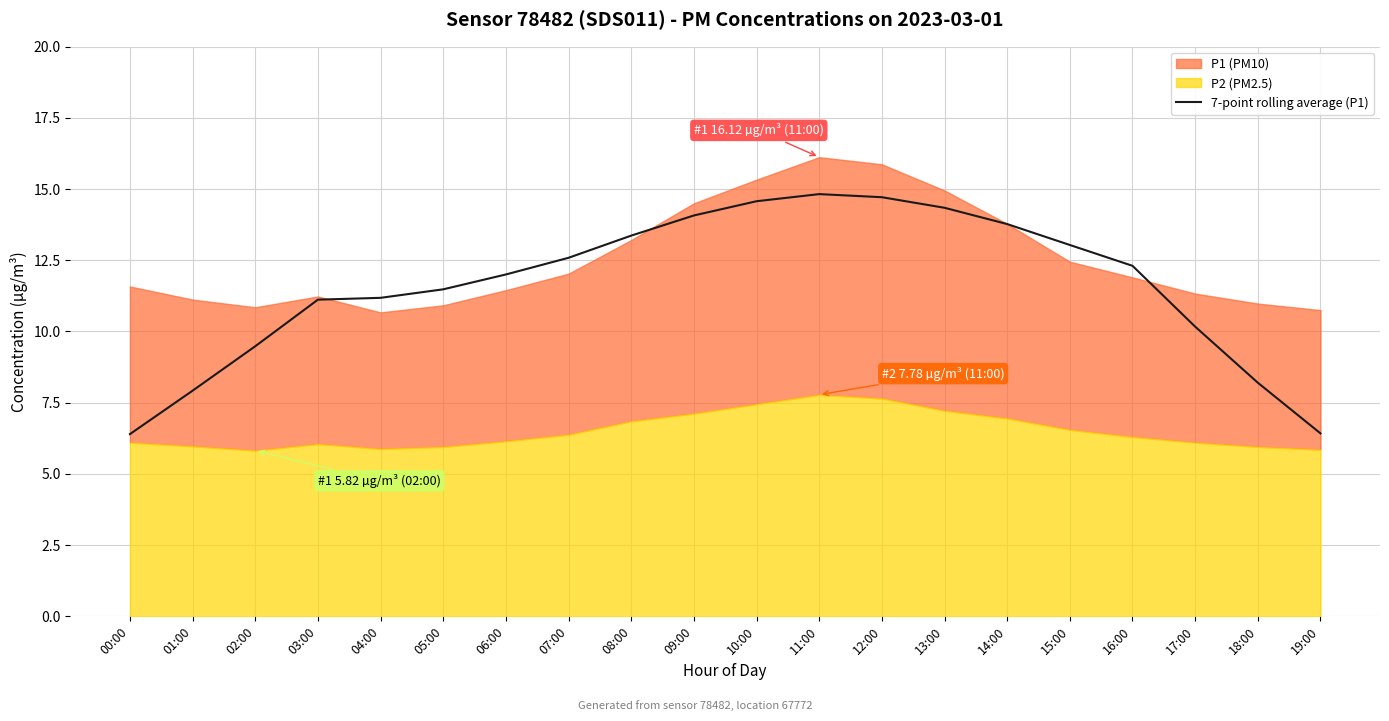

How many data points does each series have?

20